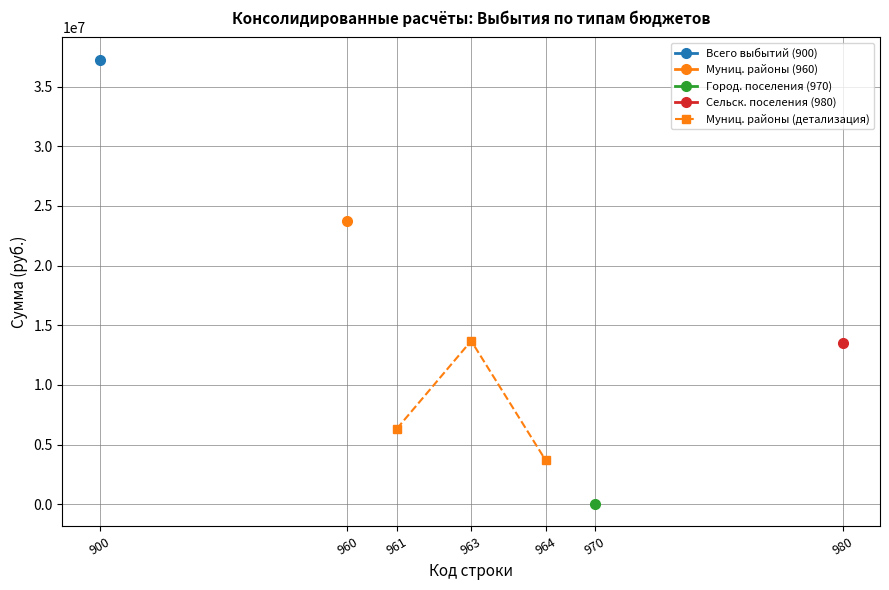

What is the sum of all values?

23741469.1